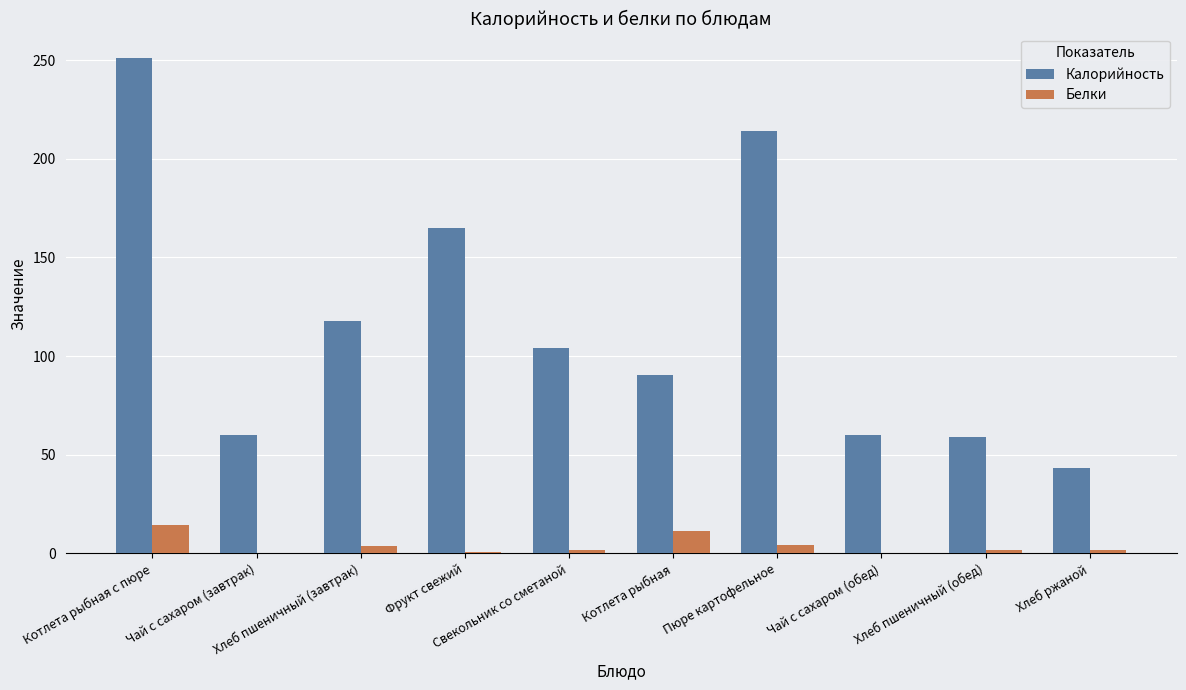

Between Котлета рыбная and Пюре картофельное, which series saw the biggest shift?

Калорийность